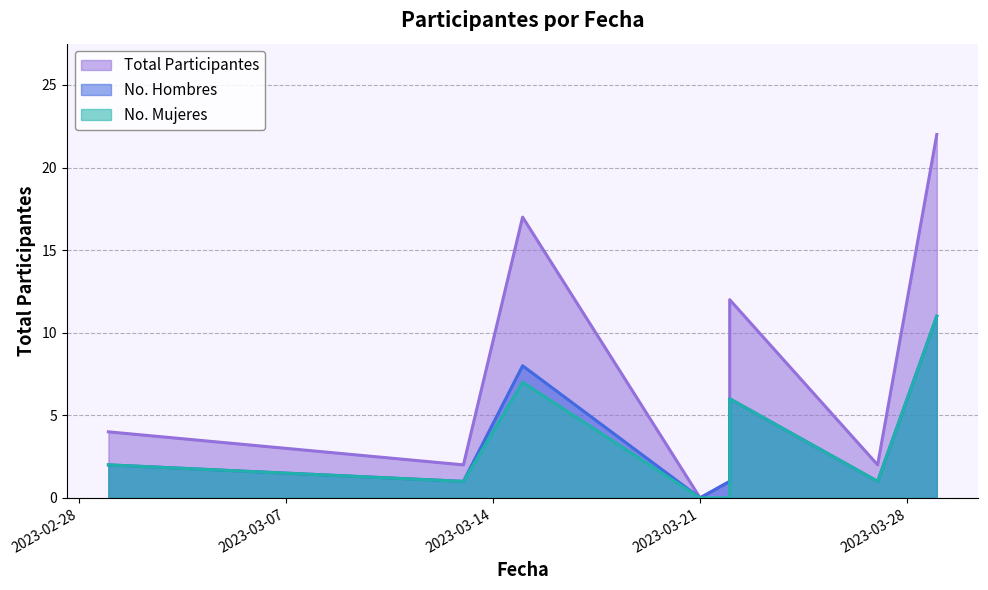

Rank the series at 2023-03-21 from highest to lowest value.

Total Participantes, No. Hombres, No. Mujeres